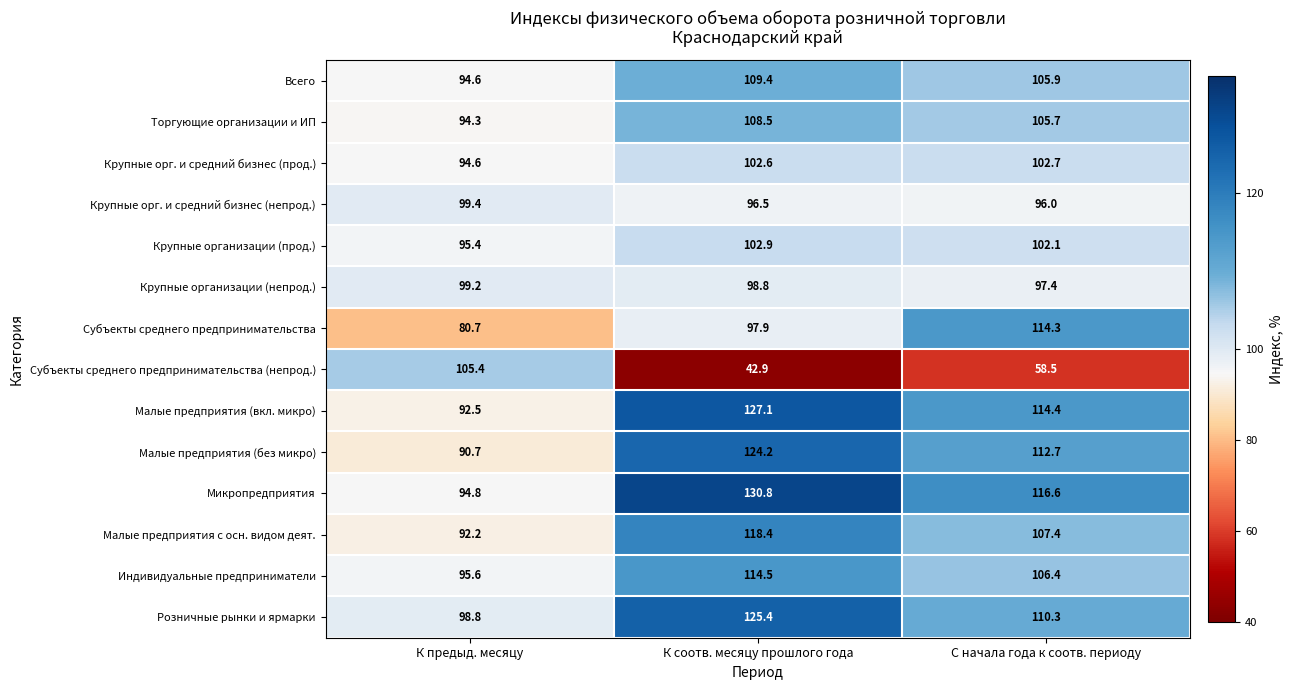

True or false: Индивидуальные предприниматели has a value of 70.8 at С начала года к соотв. периоду.

False